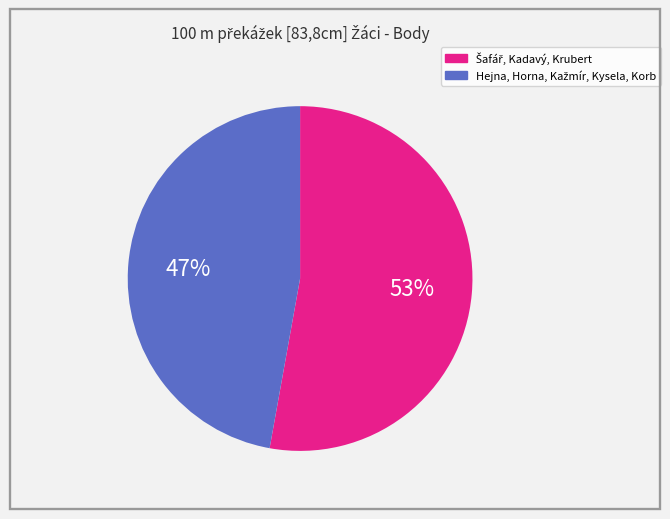

To the nearest percent, what is the average slice percentage?

50%